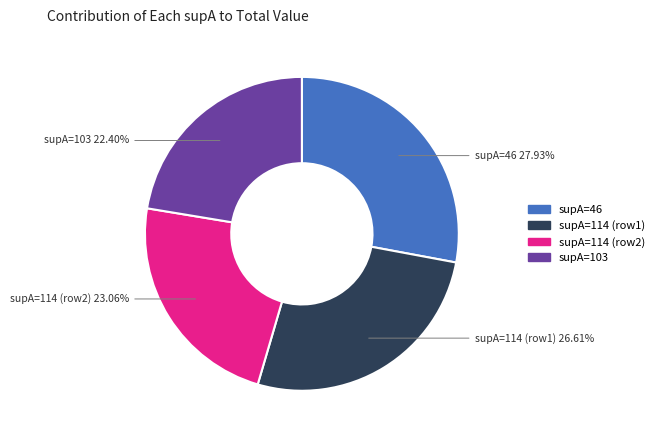

To the nearest percent, what is the average slice percentage?

25%